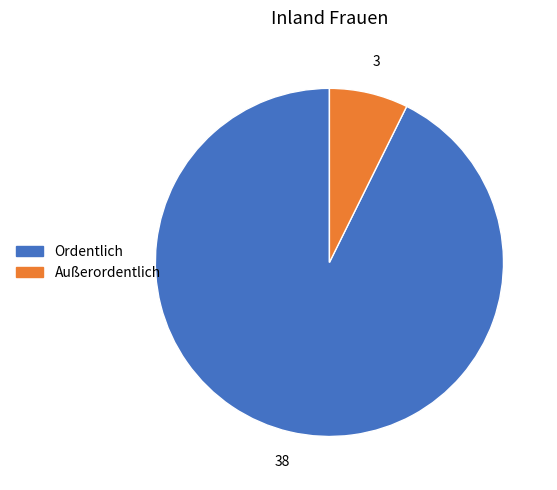

Rank the categories by value from highest to lowest.

Ordentlich, Außerordentlich